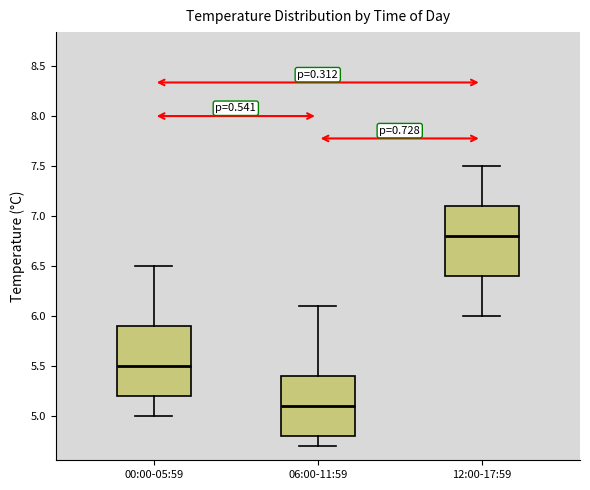

Reading left to right, transcribe this box plot: for each box, give where its median line is, the range the box spans, and where its two whiskers end, as read against the y-axis. The values are not printed on the chart, so give them approximately, as read against the axis.

00:00-05:59: median 5.5, box 5.2 to 5.9, whiskers 5.0 to 6.5
06:00-11:59: median 5.1, box 4.8 to 5.4, whiskers 4.7 to 6.1
12:00-17:59: median 6.8, box 6.4 to 7.1, whiskers 6.0 to 7.5